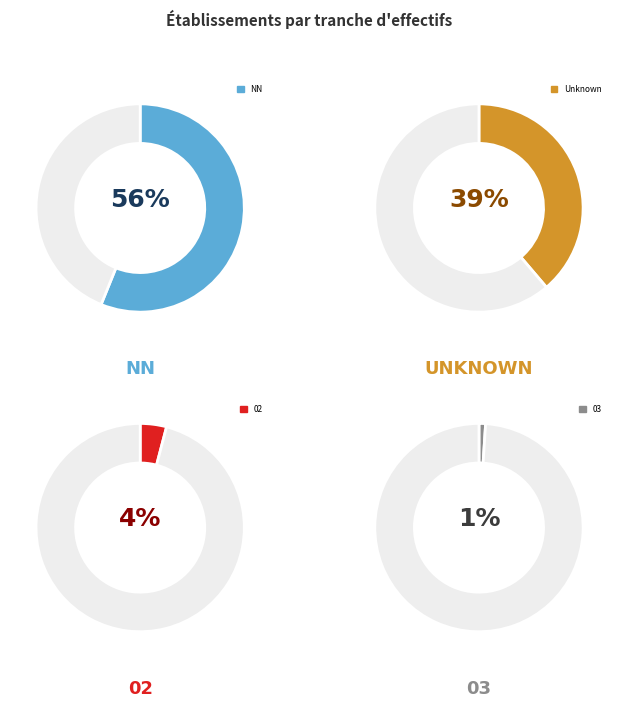

Which slice is the smallest?

03